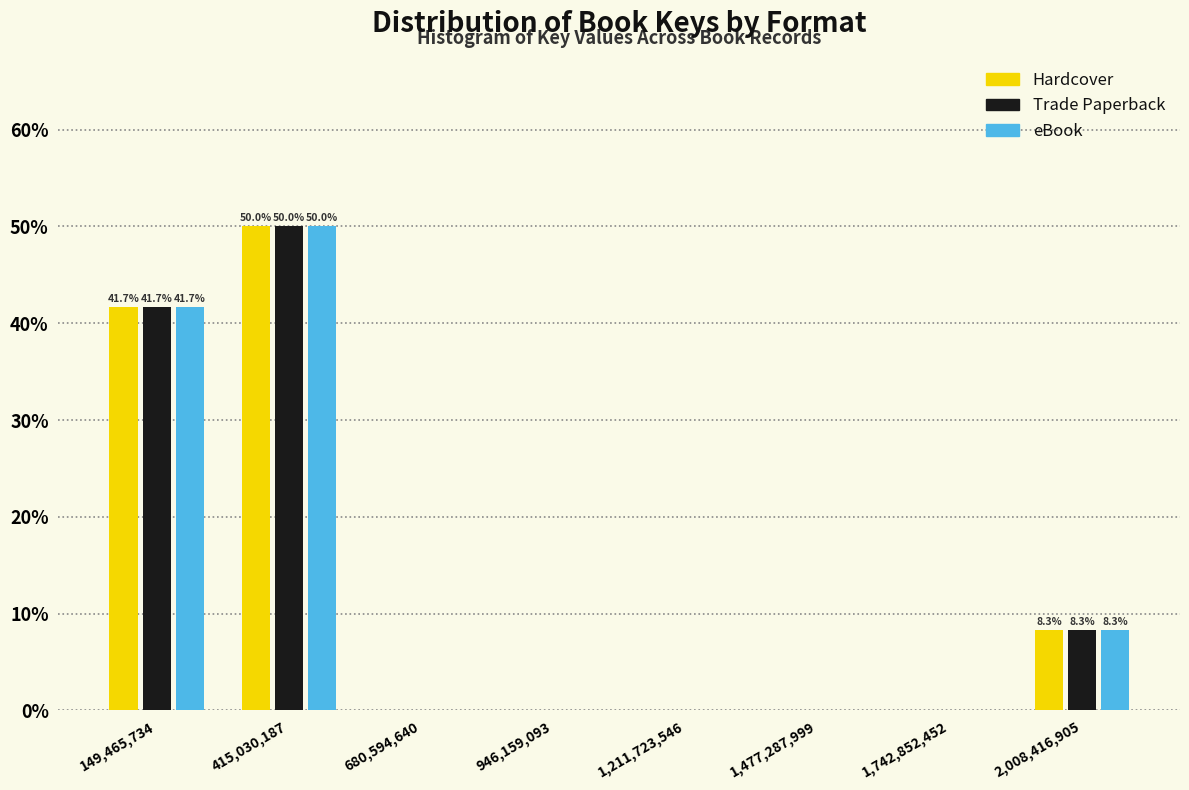

In the eBook series, which range on the x-axis has the tallest bar?

300000000 to 550000000